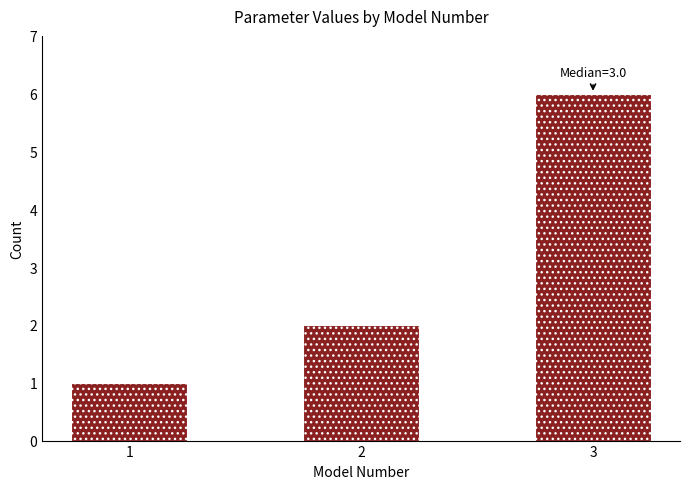

Reading right to left, extract all data points from this chart.

3=6	2=2	1=1